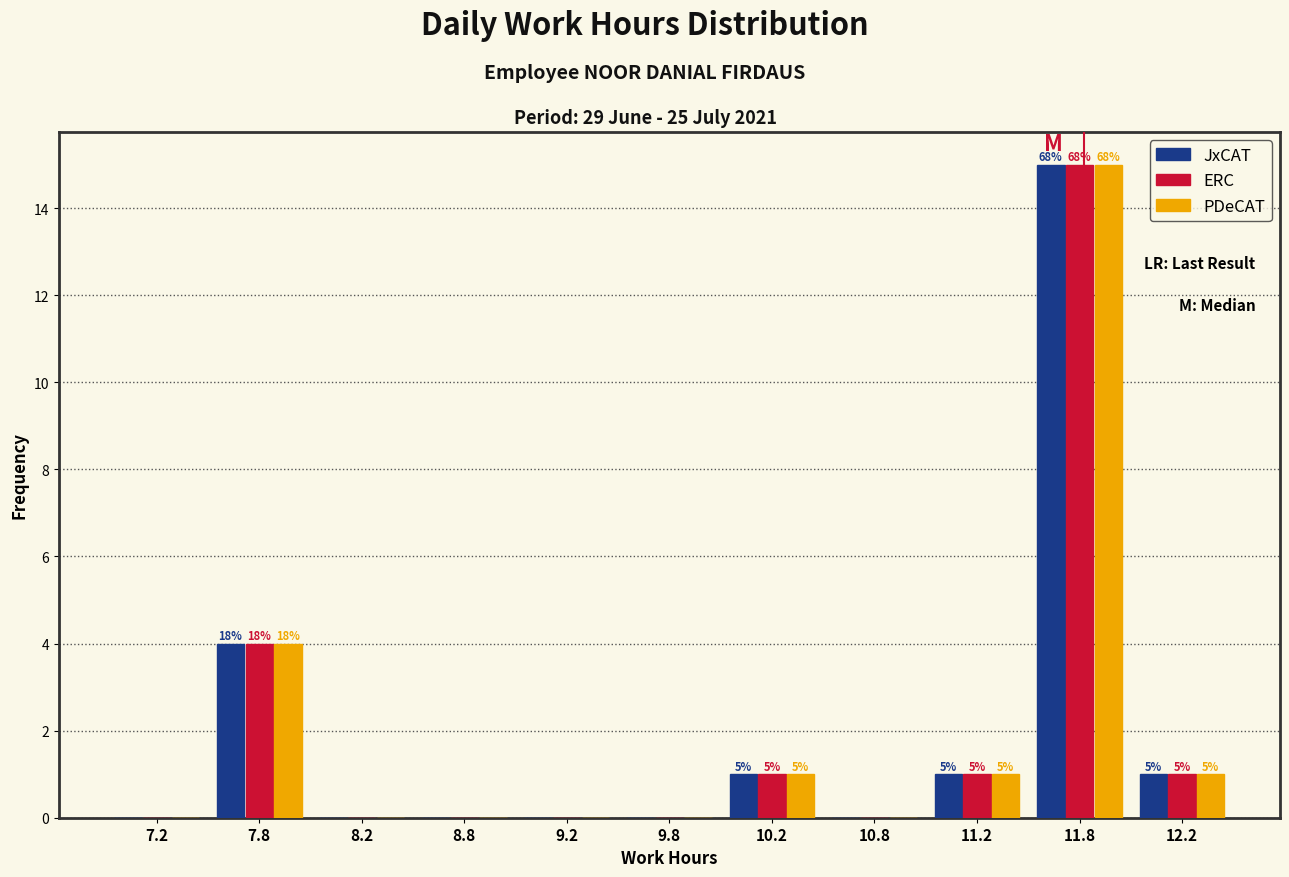

In the ERC series, which range on the x-axis has the tallest bar?

11.5 to 12.0